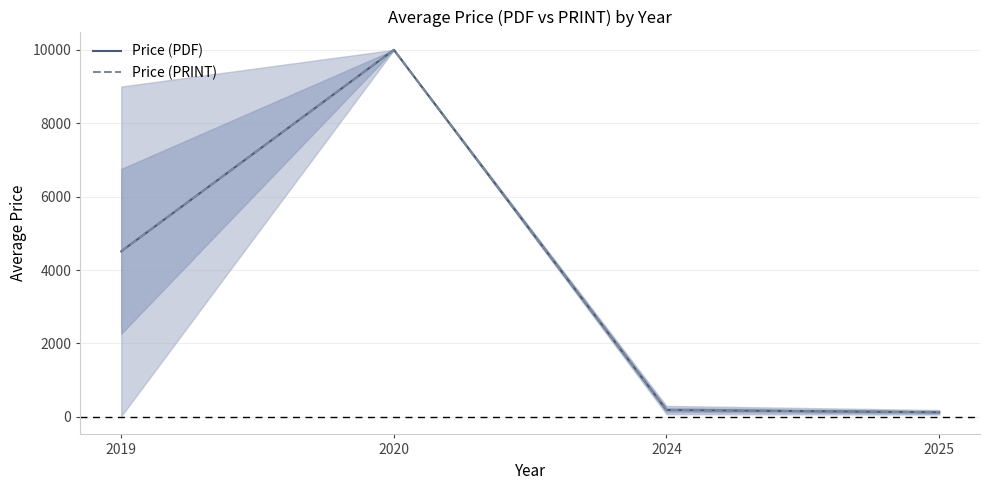

Where does the Price (PRINT) series first go above 4510?

2020